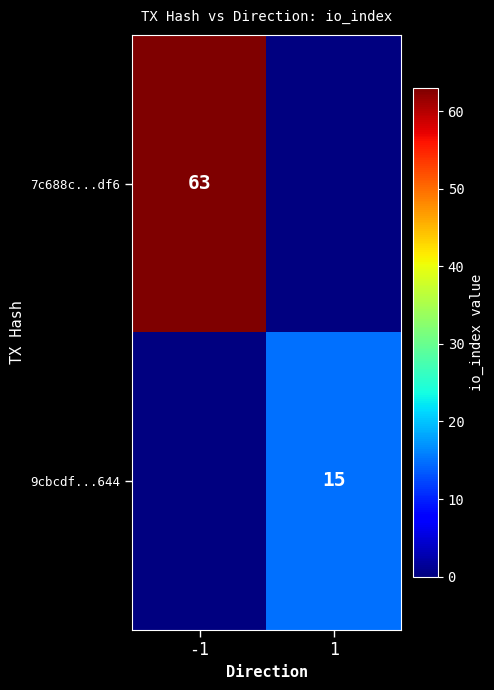

True or false: 9cbcdf...644 has a value of 15 at 1.

True